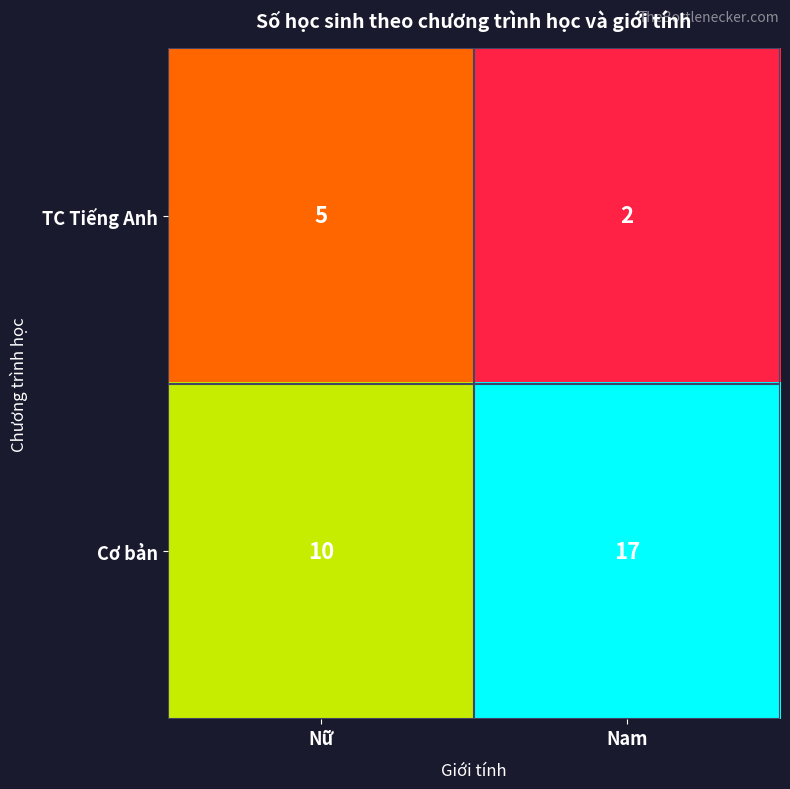

What is the difference between the maximum and minimum values in the TC Tiếng Anh series?

3